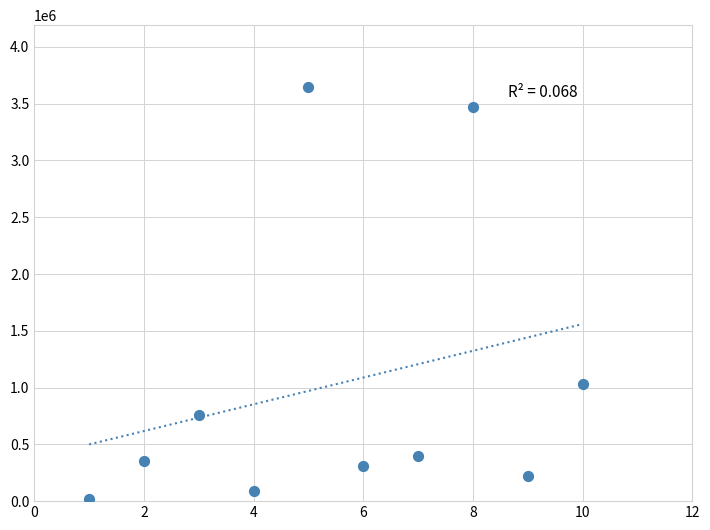

What Y value in the scatter plot is closest to 1831652?

1035684